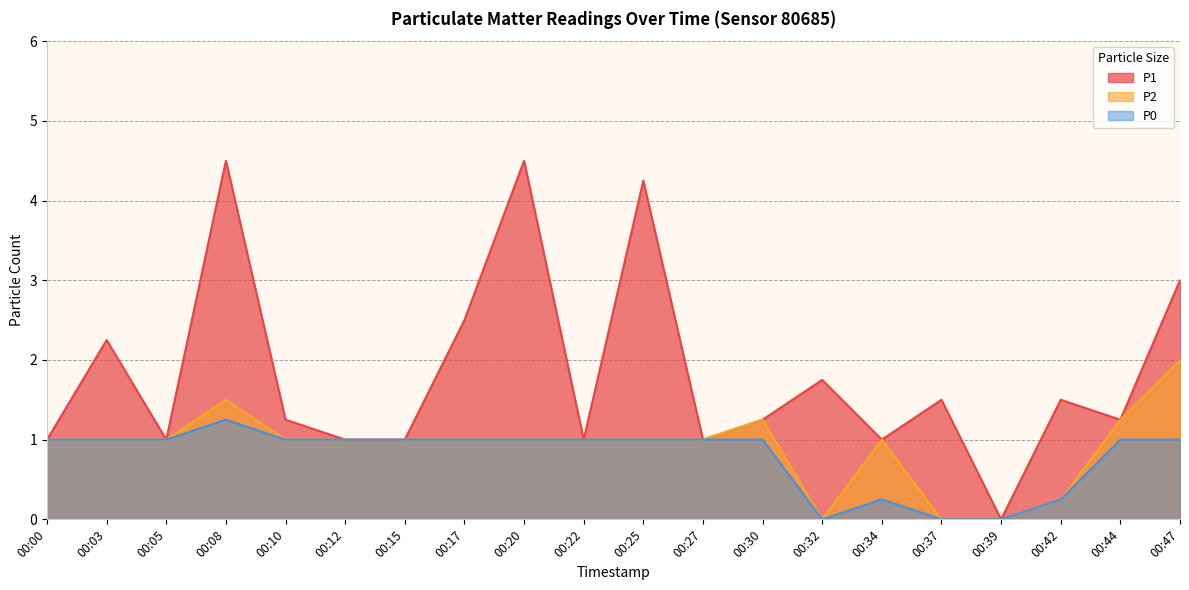

Which category has the highest value across all series?

00:08